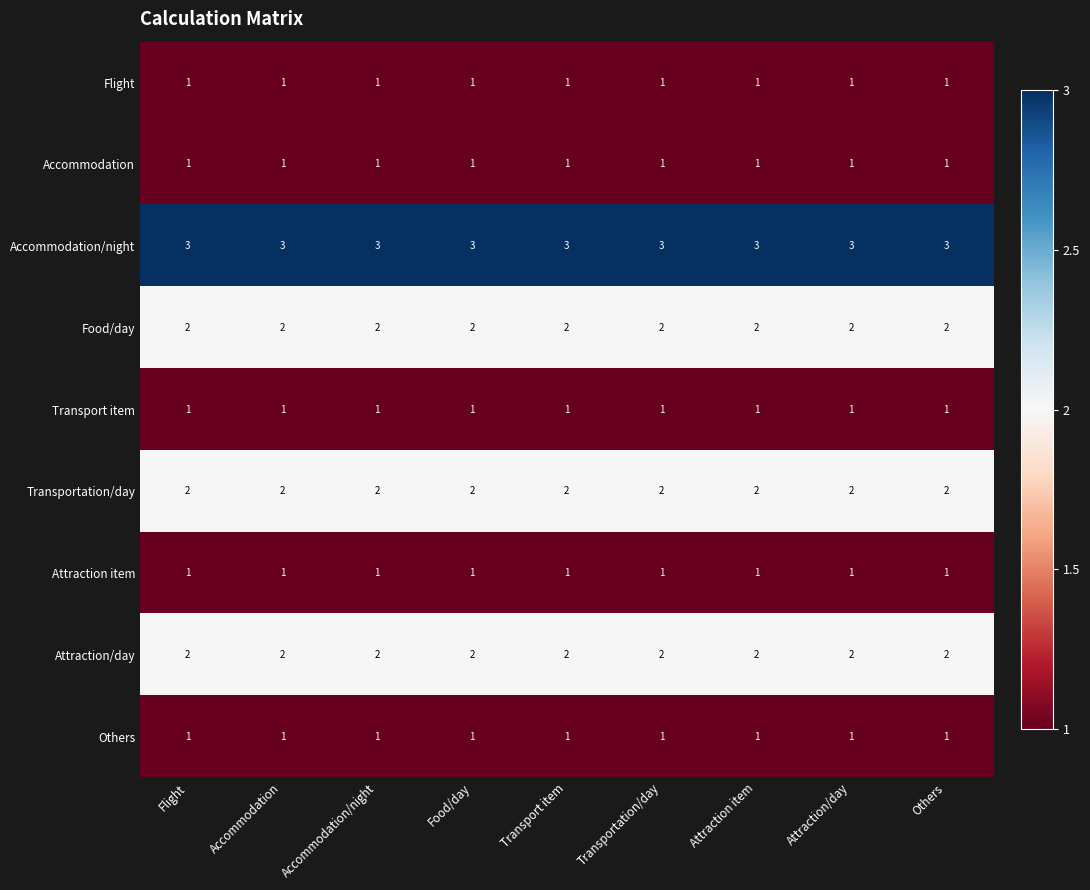

What is the greatest value displayed?

3